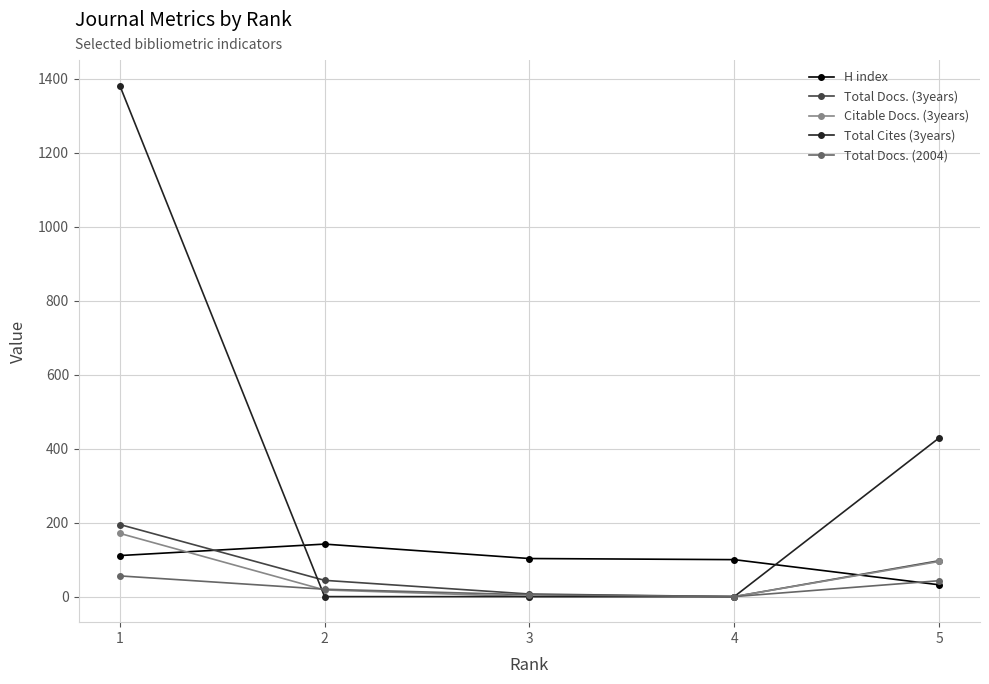

Rank the series by their maximum value, from lowest to highest.

Total Docs. (2004), H index, Citable Docs. (3years), Total Docs. (3years), Total Cites (3years)